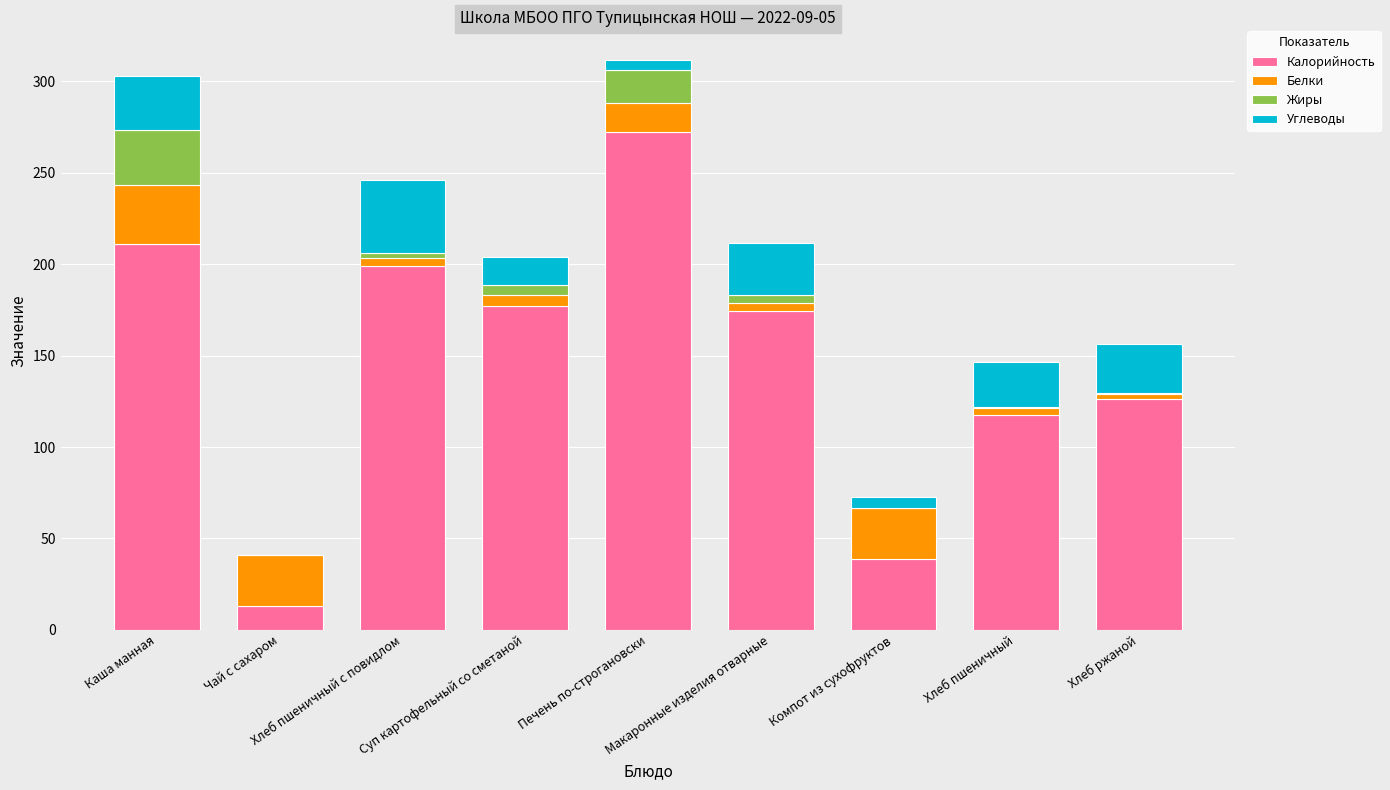

What is the maximum value for Калорийность?

272.2